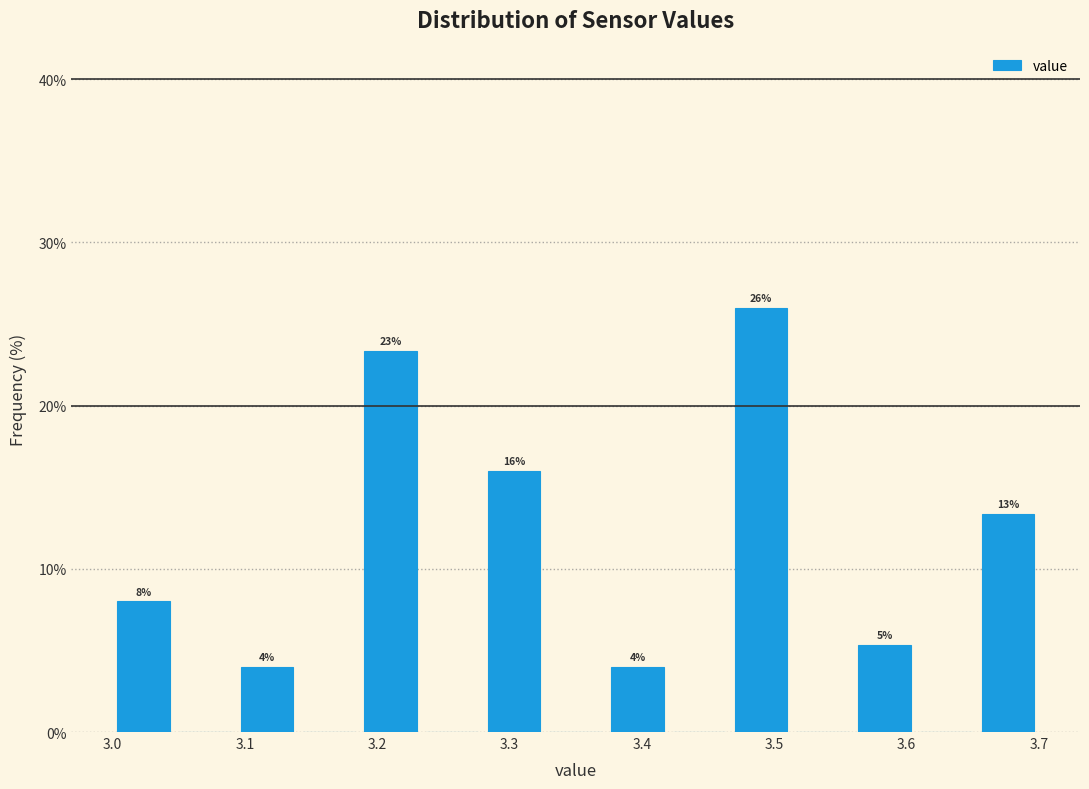

Which range on the x-axis has the tallest bar?

3.47 to 3.51